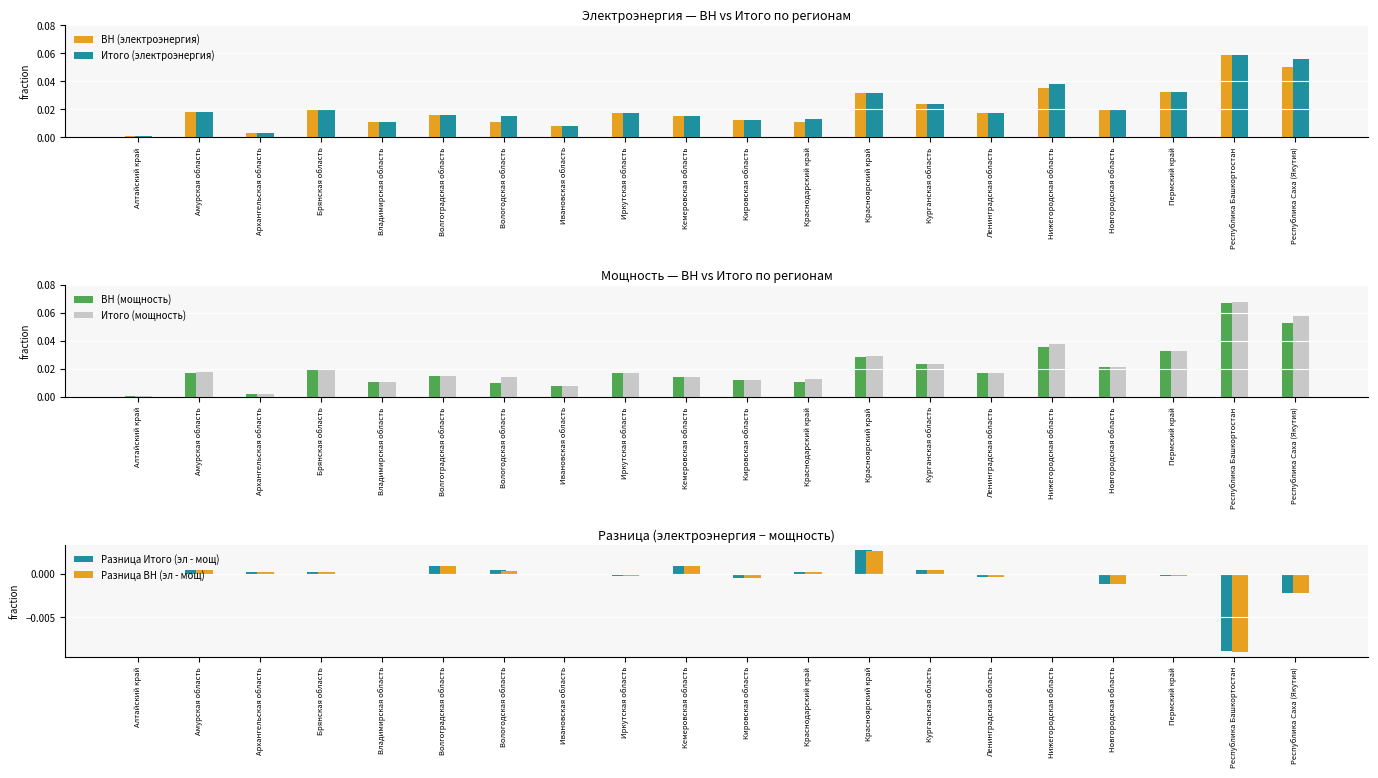

Which series has the largest total across all categories?

Итого (мощность)